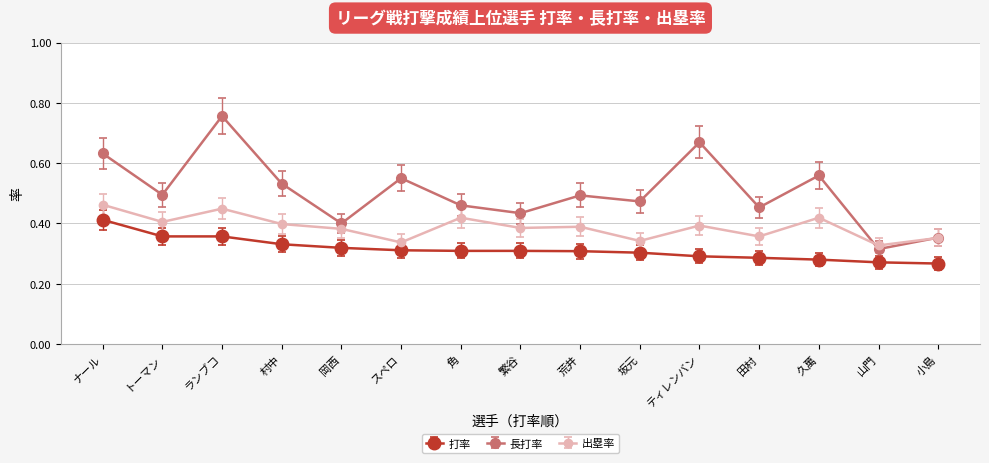

Rank the series by their maximum value, from lowest to highest.

打率, 出塁率, 長打率